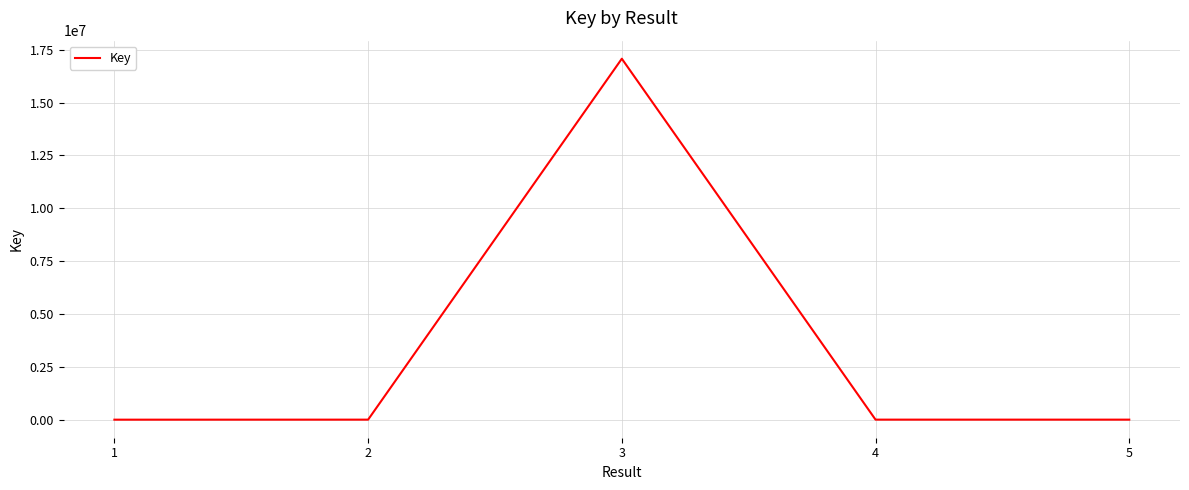

What is the difference between the maximum and minimum values?

17068861